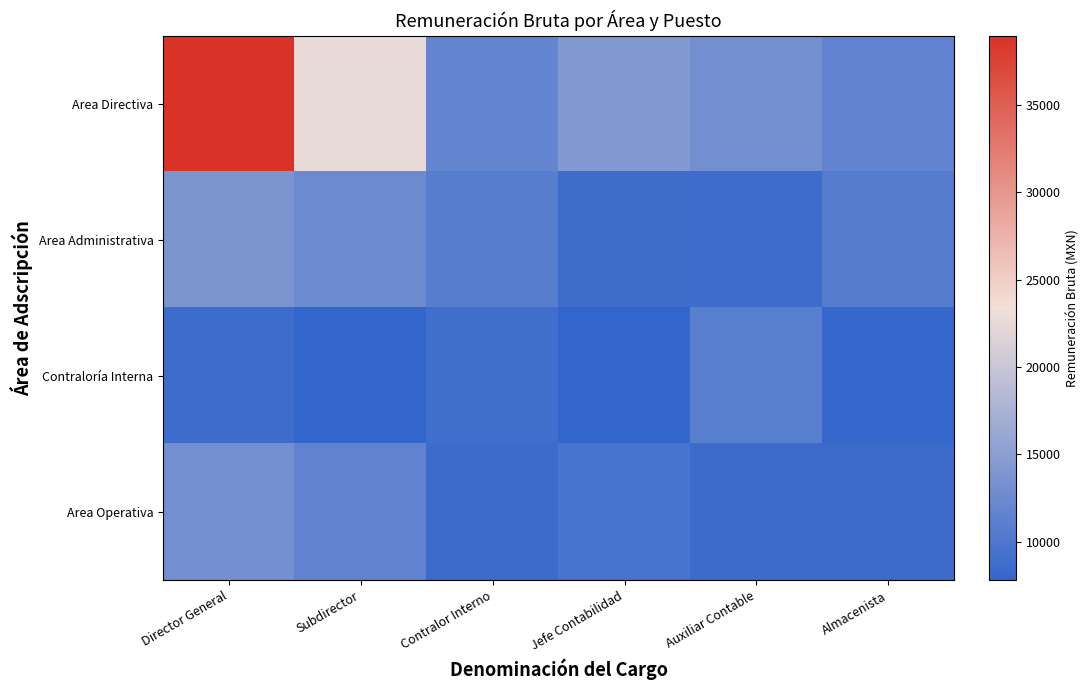

Reading right to left, extract all data points from this chart.

Area Directiva: Almacenista=11541.2	Auxiliar Contable=13098.2	Jefe Contabilidad=14389.7	Contralor Interno=11816.7	Subdirector=22752.8	Director General=38968.9
Area Administrativa: Almacenista=10463.8	Auxiliar Contable=8701.7	Jefe Contabilidad=8763.3	Contralor Interno=10746.0	Subdirector=12445.1	Director General=13735.7
Contraloría Interna: Almacenista=8030.5	Auxiliar Contable=10914.5	Jefe Contabilidad=7778.4	Contralor Interno=8968.6	Subdirector=7778.4	Director General=8744.4
Area Operativa: Almacenista=8598.9	Auxiliar Contable=8599.1	Jefe Contabilidad=9681.5	Contralor Interno=8599.1	Subdirector=11541.2	Director General=13098.2